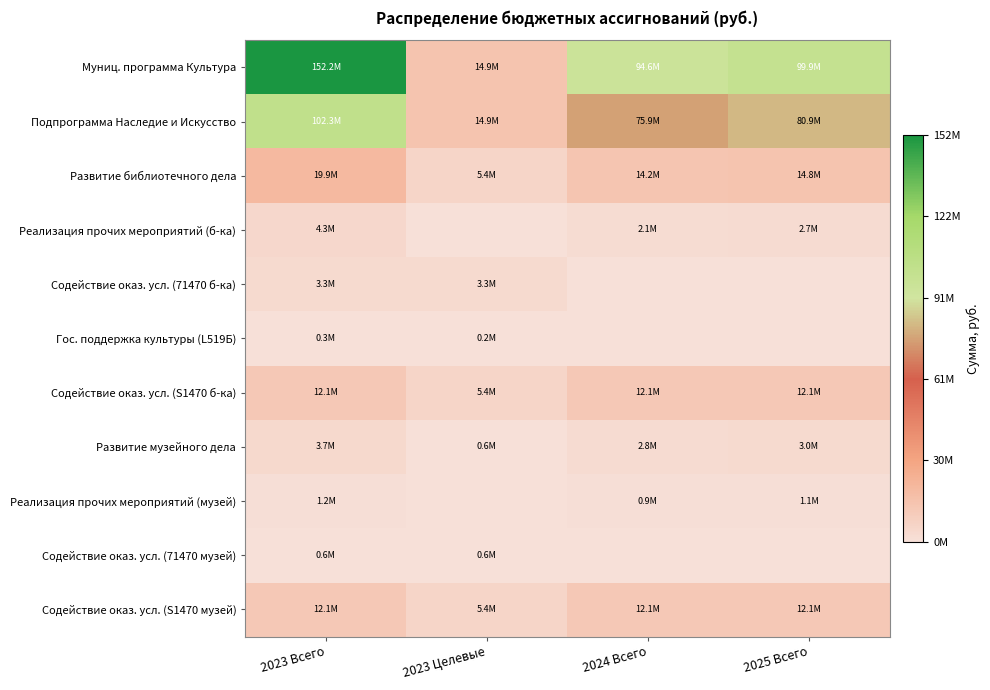

Reading left to right, list all the values displayed in this chart.

Муниц. программа Культура: 2023 Всего=152157166.2	2023 Целевые=14850294.4	2024 Всего=94643077.3	2025 Всего=99910739.5
Подпрограмма Наследие и Искусство: 2023 Всего=102278168.8	2023 Целевые=14850294.4	2024 Всего=75920673.9	2025 Всего=80913424.1
Развитие библиотечного дела: 2023 Всего=19861673.3	2023 Целевые=5402729.0	2024 Всего=14170000.5	2025 Всего=14797279.4
Реализация прочих мероприятий (б-ка): 2023 Всего=4251550.9	2023 Целевые=0.0	2024 Всего=2084150.8	2025 Всего=2711429.7
Содействие оказ. усл. (71470 б-ка): 2023 Всего=3271566.5	2023 Целевые=3271566.5	2024 Всего=0.0	2025 Всего=0.0
Гос. поддержка культуры (L519Б): 2023 Всего=252706.1	2023 Целевые=247652.0	2024 Всего=0.0	2025 Всего=0.0
Содействие оказ. усл. (S1470 б-ка): 2023 Всего=12085849.8	2023 Целевые=5402729.0	2024 Всего=12085849.8	2025 Всего=12085849.8
Развитие музейного дела: 2023 Всего=3670997.7	2023 Целевые=592239.7	2024 Всего=2822091.6	2025 Всего=3005916.2
Реализация прочих мероприятий (музей): 2023 Всего=1162111.1	2023 Целевые=0.0	2024 Всего=905444.7	2025 Всего=1089269.3
Содействие оказ. усл. (71470 музей): 2023 Всего=592239.7	2023 Целевые=592239.7	2024 Всего=0.0	2025 Всего=0.0
Содействие оказ. усл. (S1470 музей): 2023 Всего=12085849.8	2023 Целевые=5402729.0	2024 Всего=12085849.8	2025 Всего=12085849.8